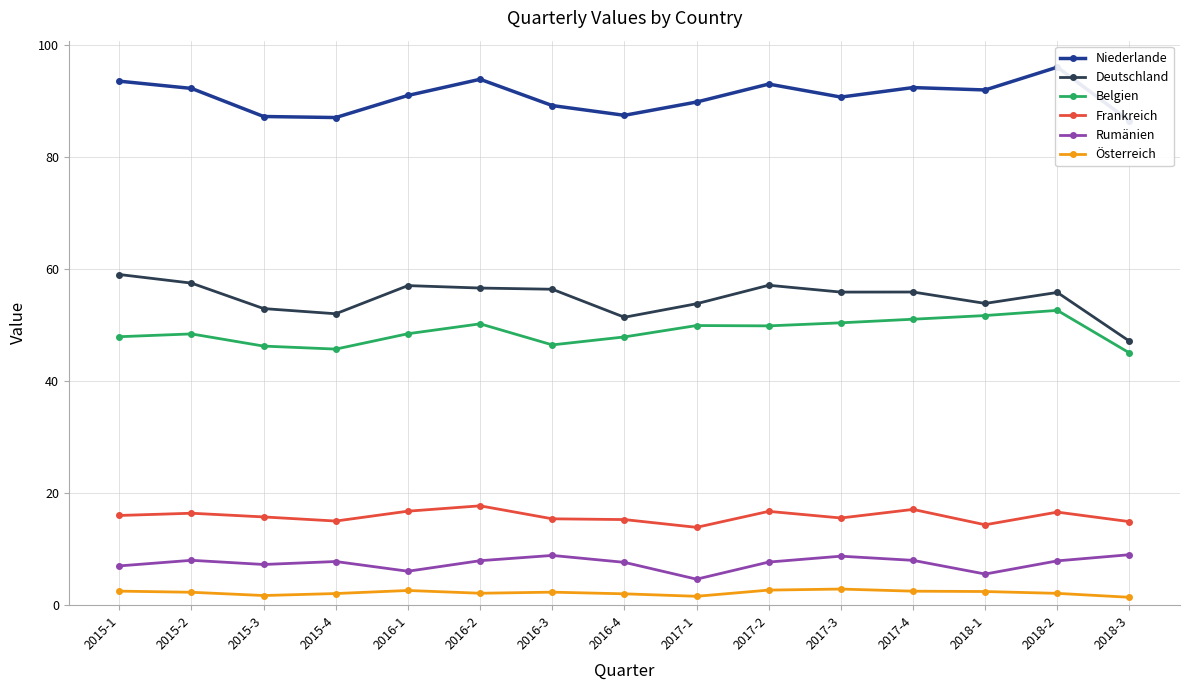

Does the chart have visible grid lines?

Yes